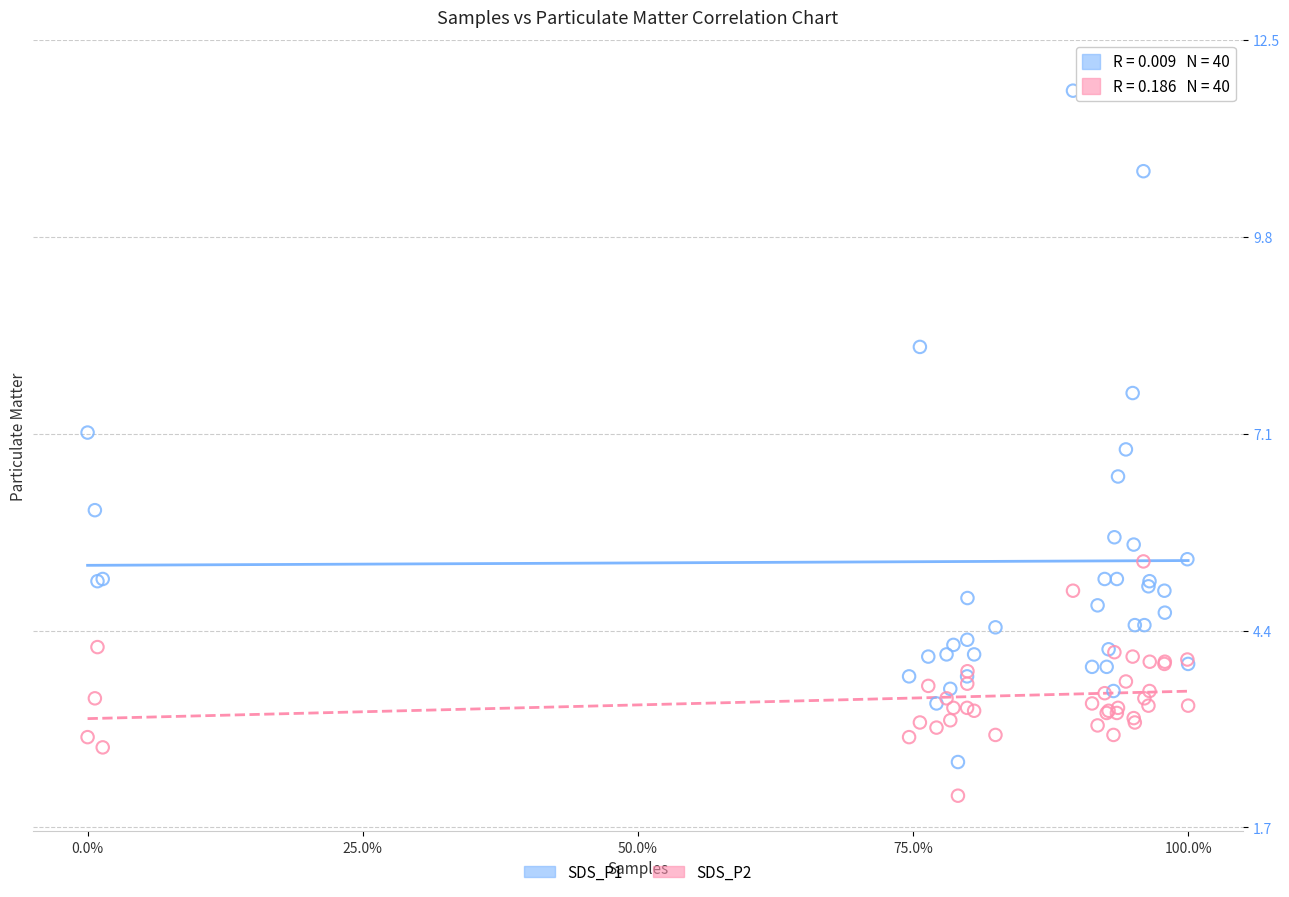

What are all the series names shown in the legend?

SDS_P1, SDS_P2